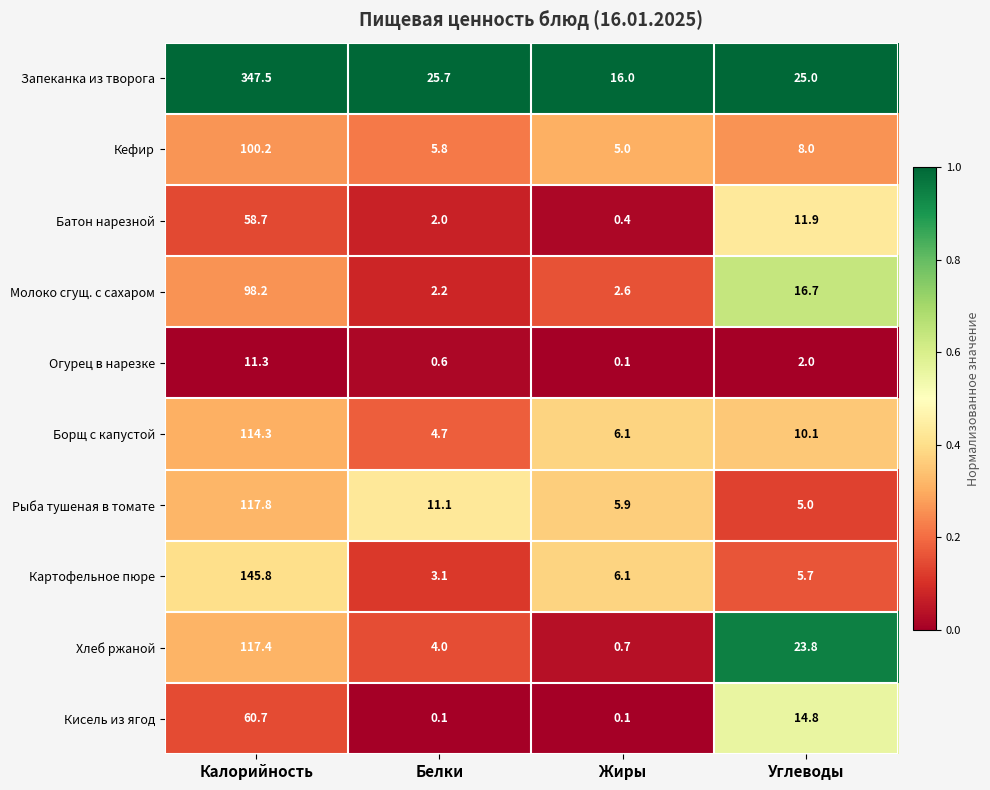

What is the difference between the highest and lowest values at Калорийность?

336.2